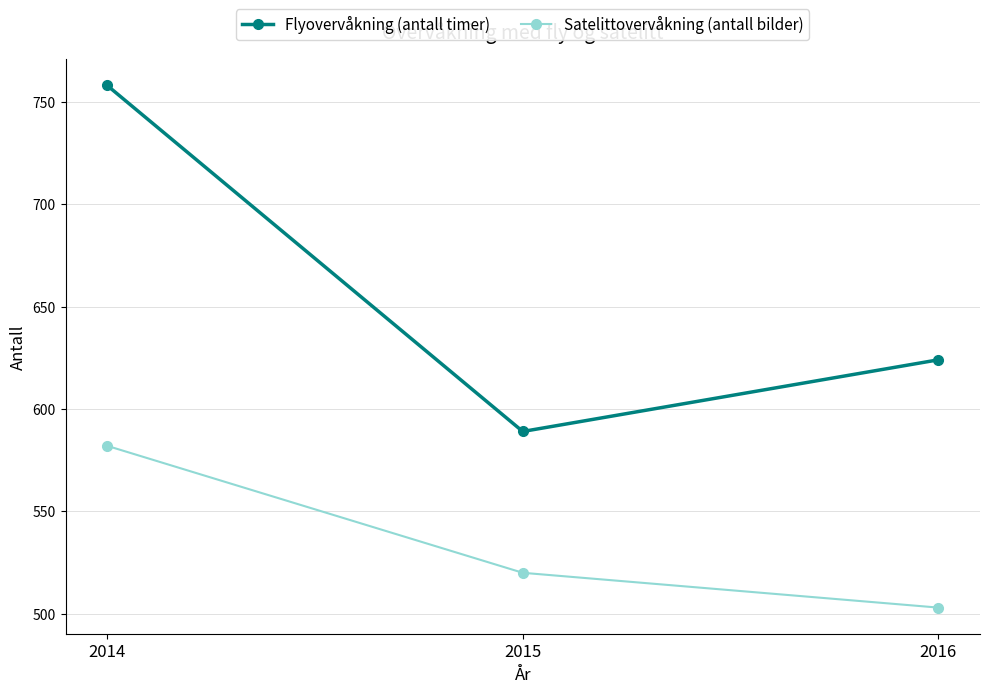

Count the Satelittovervåkning (antall bilder) values in the range 503 to 582.

3